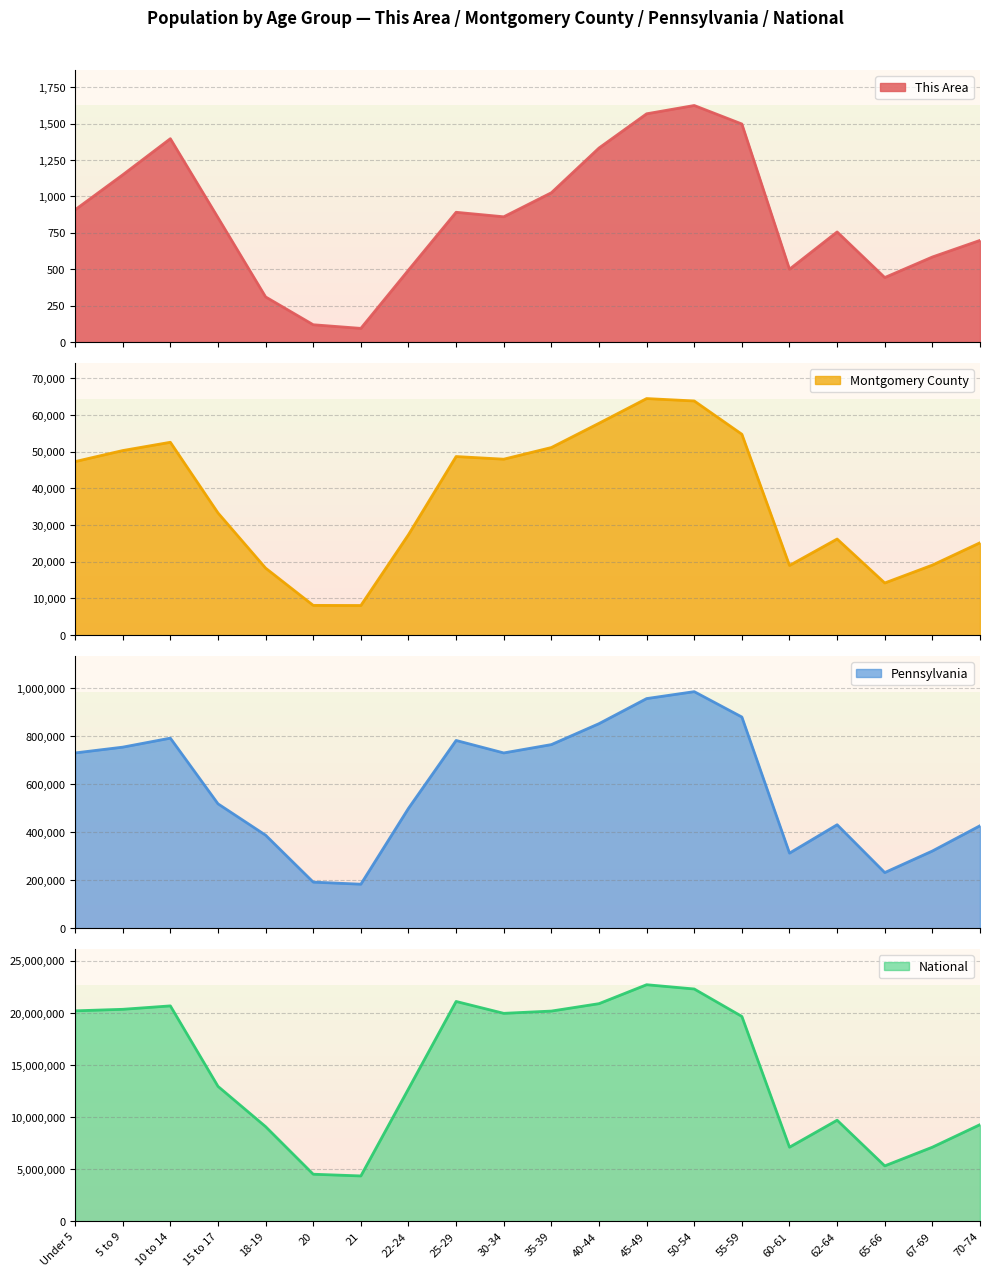

How many data points does each series have?

20